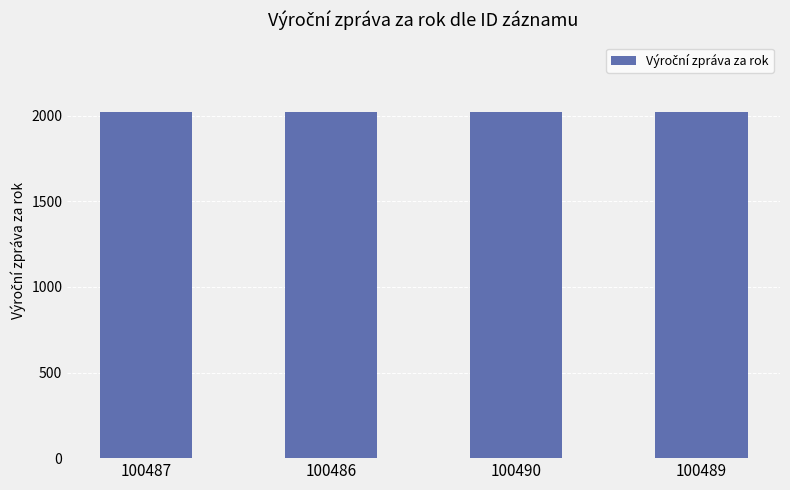

How many values are between 2021 and 2023?

3